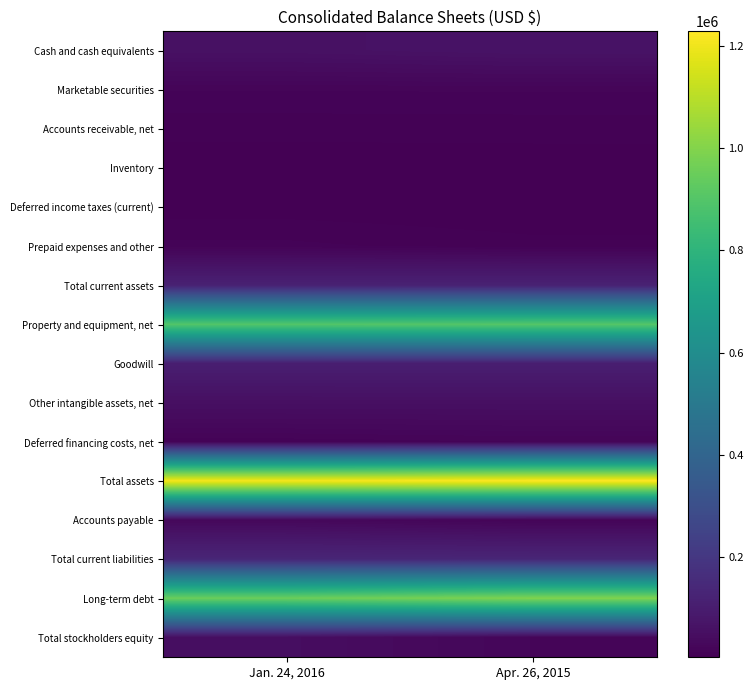

Between Apr. 26, 2015 and Jan. 24, 2016, which is larger?

Apr. 26, 2015